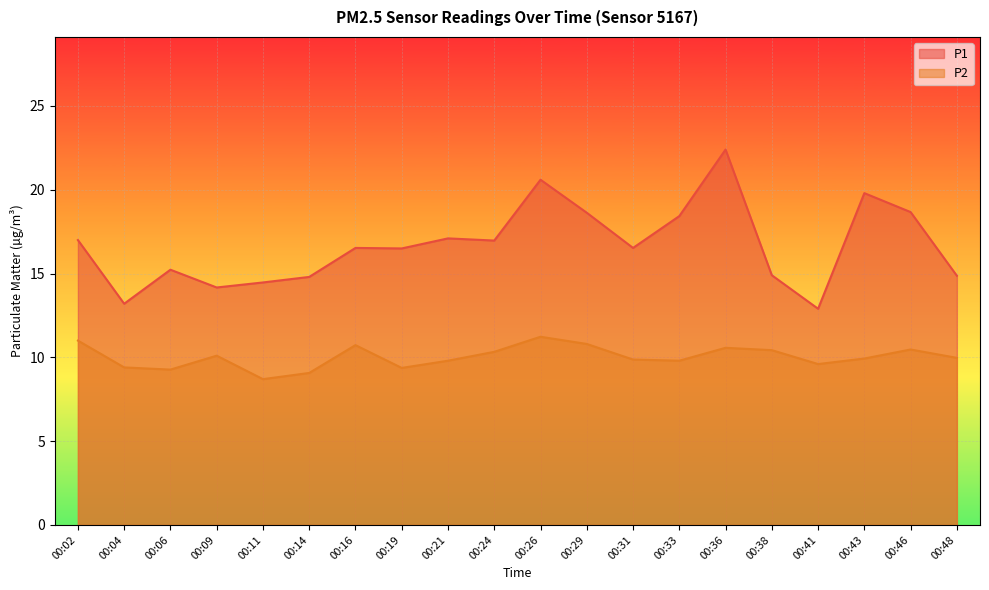

True or false: P2 and P1 intersect in this chart.

False